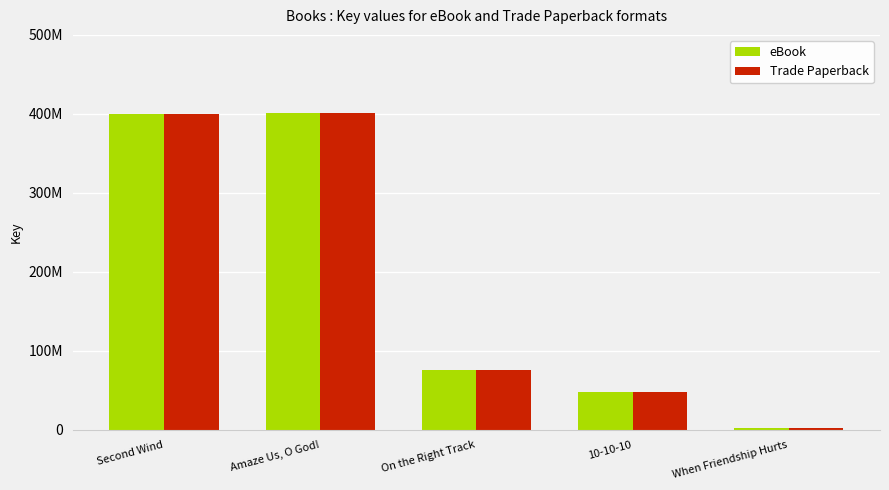

List the labels in order of eBook value, largest first.

Amaze Us, O God!, Second Wind, On the Right Track, 10-10-10, When Friendship Hurts